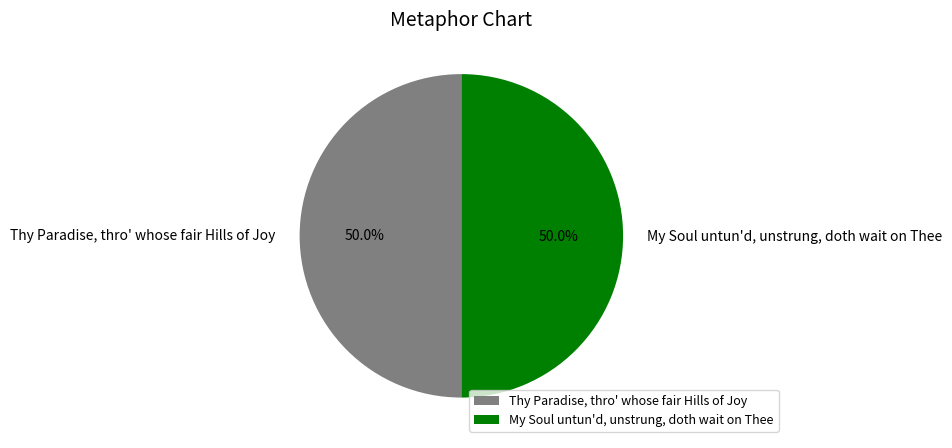

How many slices are in this pie chart?

2